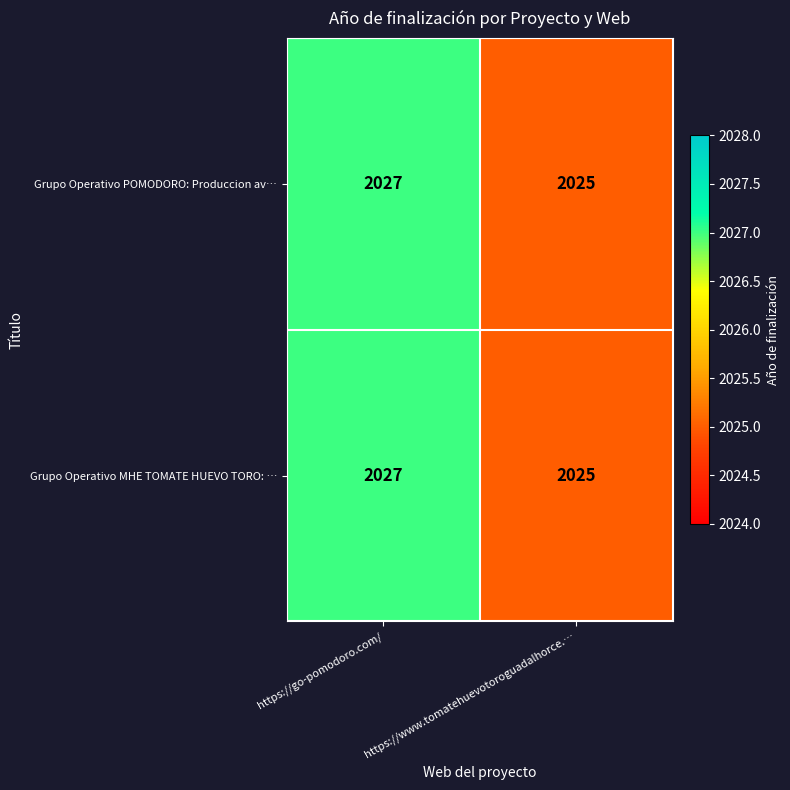

What is the average value of the Grupo Operativo POMODORO: Produccion av… series?

2026